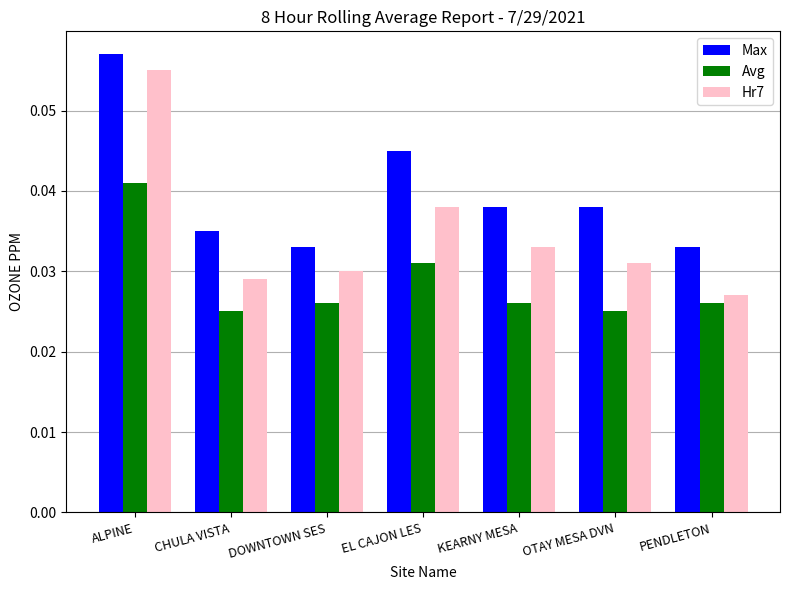

How many data points does each series have?

7